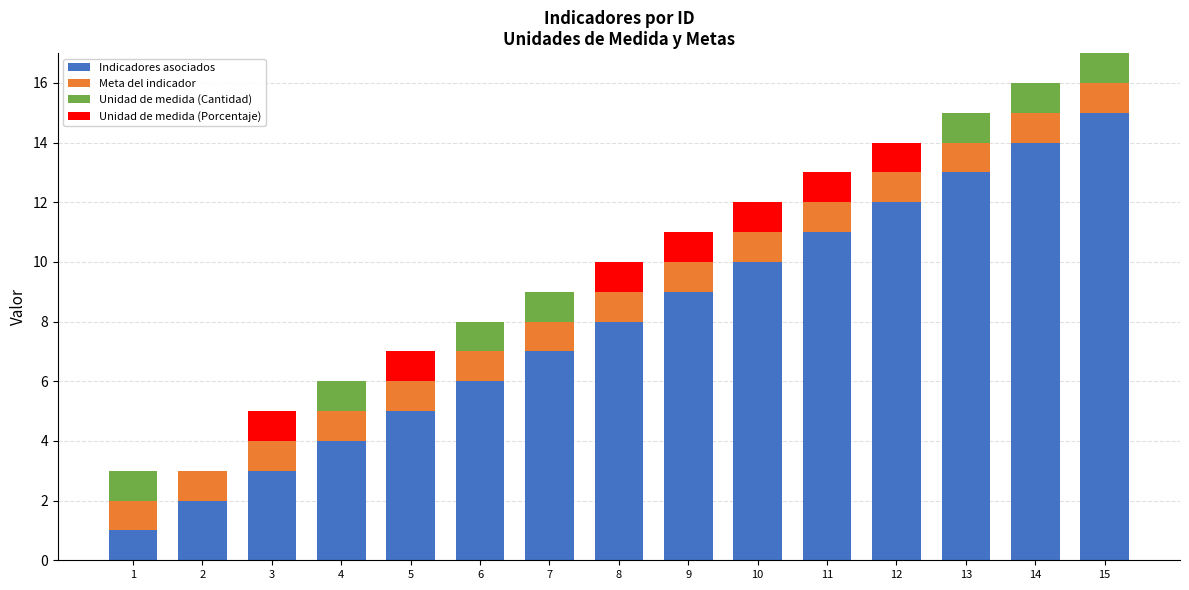

Are the bars horizontal?

No